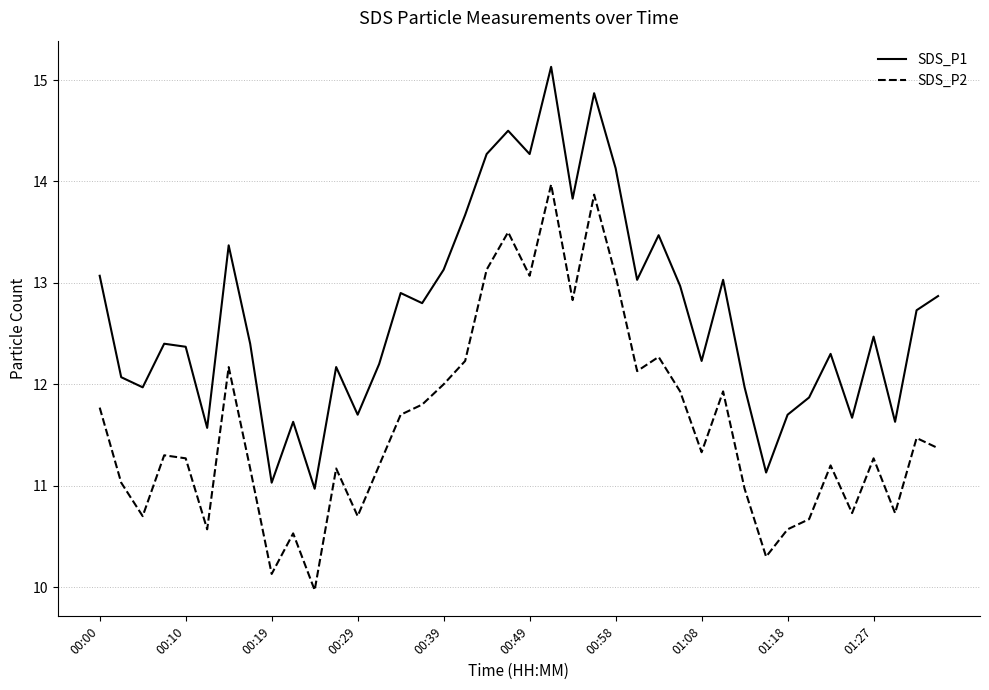

Reading left to right, what are all the values shown in this chart?

SDS_P1: 13.1	12.1	12.0	12.4	12.4	11.6	13.4	12.4	11.0	11.6	11.0	12.2	11.7	12.2	12.9	12.8	13.1	13.7	14.3	14.5	14.3	15.1	13.8	14.9	14.1	13.0	13.5	13.0	12.2	13.0	12.0	11.1	11.7	11.9	12.3	11.7	12.5	11.6	12.7	12.9
SDS_P2: 11.8	11.0	10.7	11.3	11.3	10.6	12.2	11.2	10.1	10.5	10.0	11.2	10.7	11.2	11.7	11.8	12.0	12.2	13.1	13.5	13.1	14.0	12.8	13.9	13.1	12.1	12.3	11.9	11.3	11.9	11.0	10.3	10.6	10.7	11.2	10.7	11.3	10.7	11.5	11.4